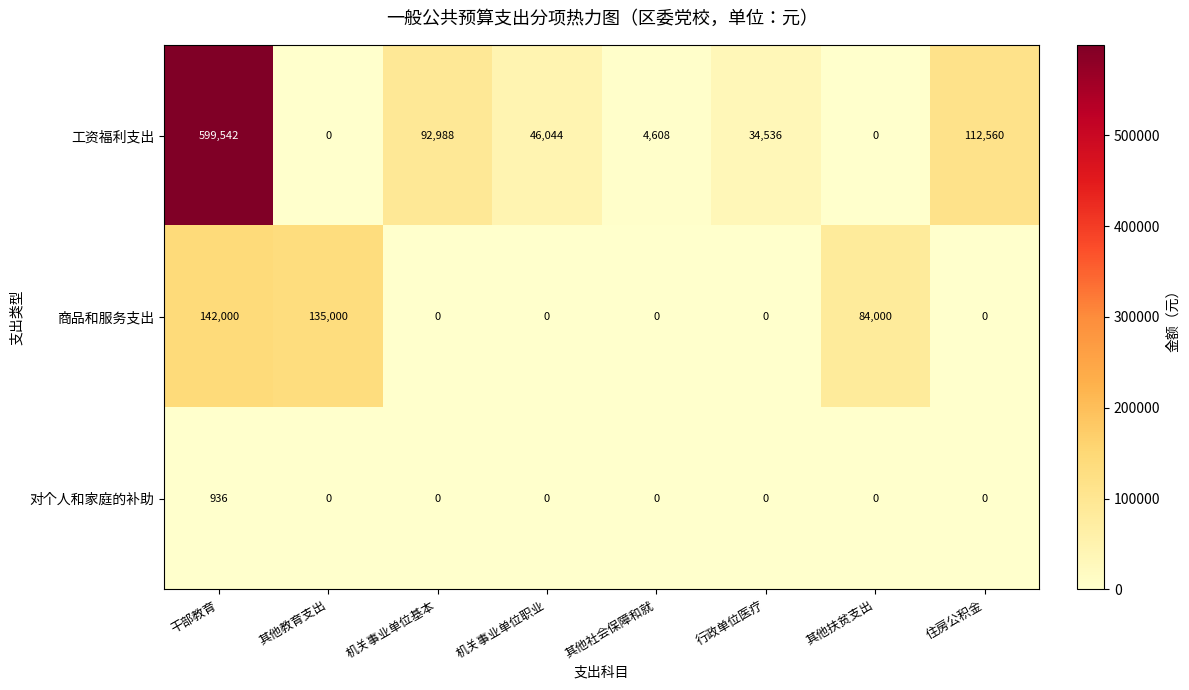

At which category does the chart reach its peak across all series?

干部教育